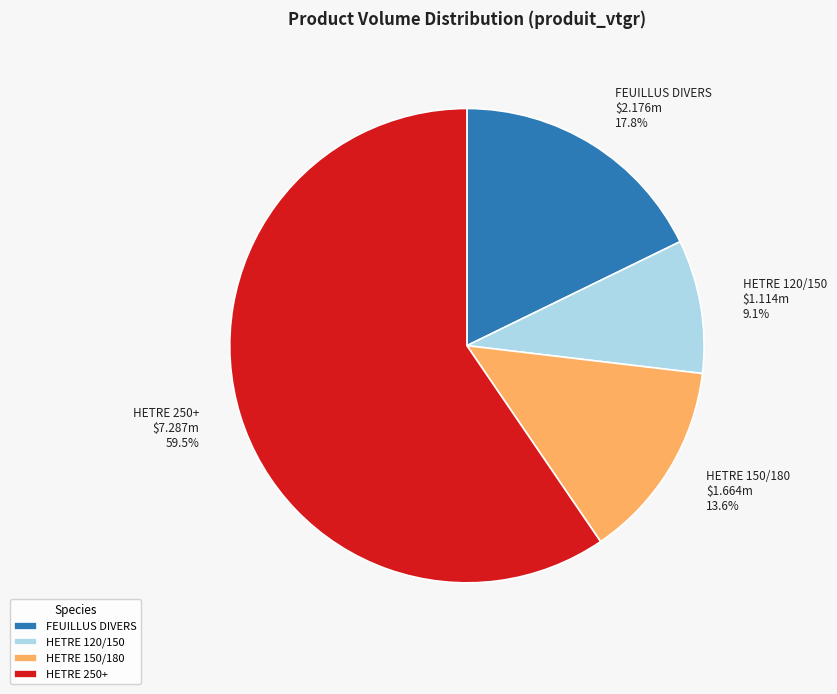

Is there any slice that represents more than half of the pie?

Yes